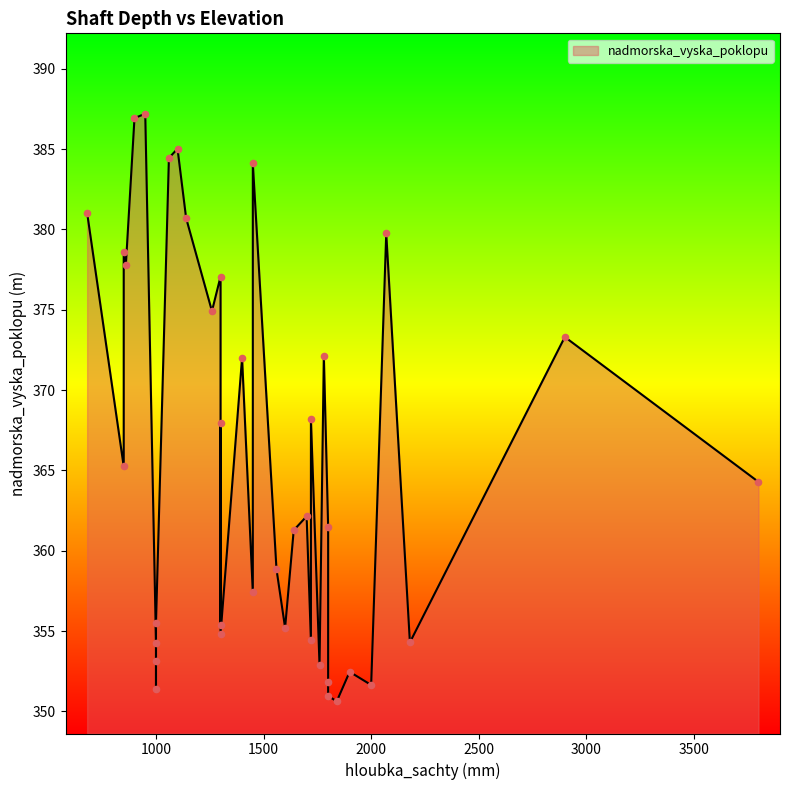

Which has a higher value, 1720 or 680?

680